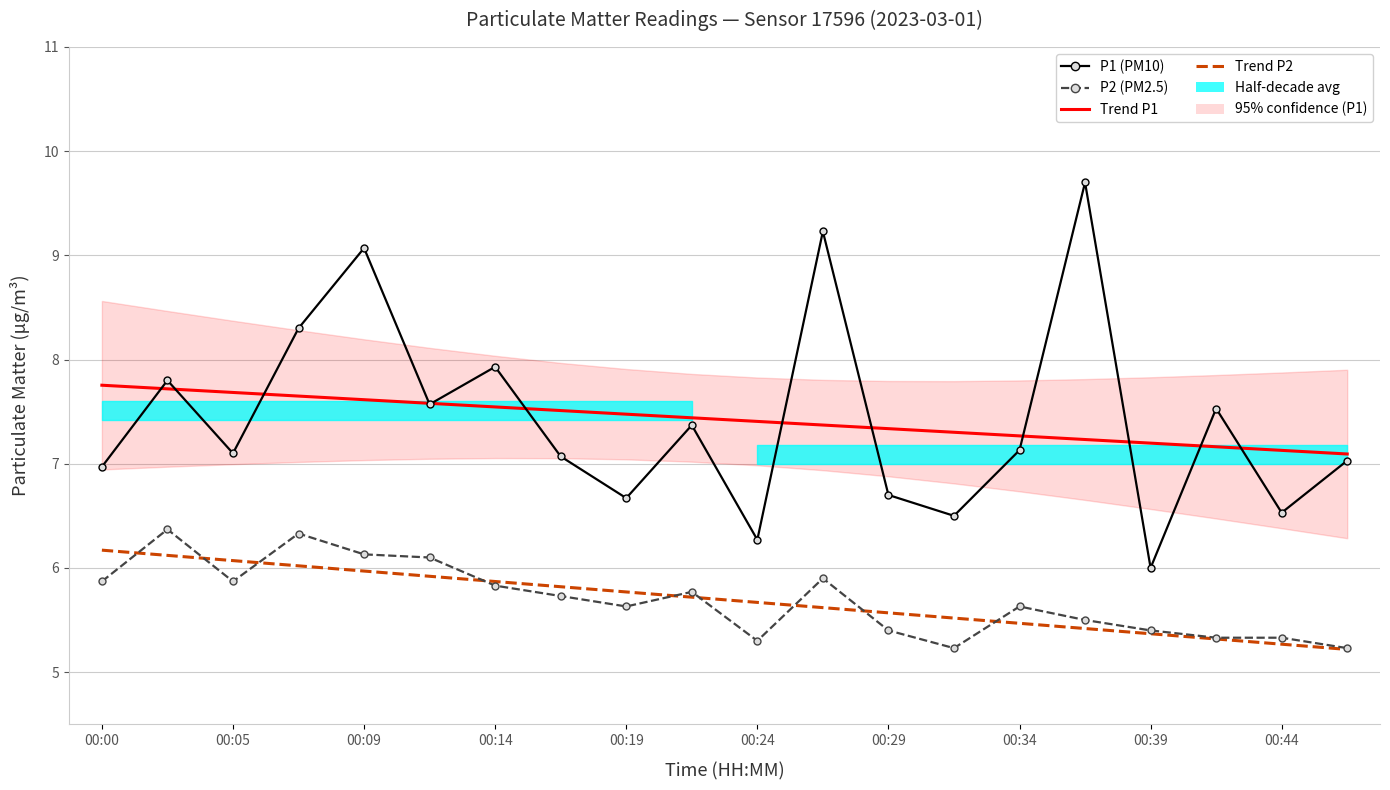

What is the greatest value displayed?

9.7